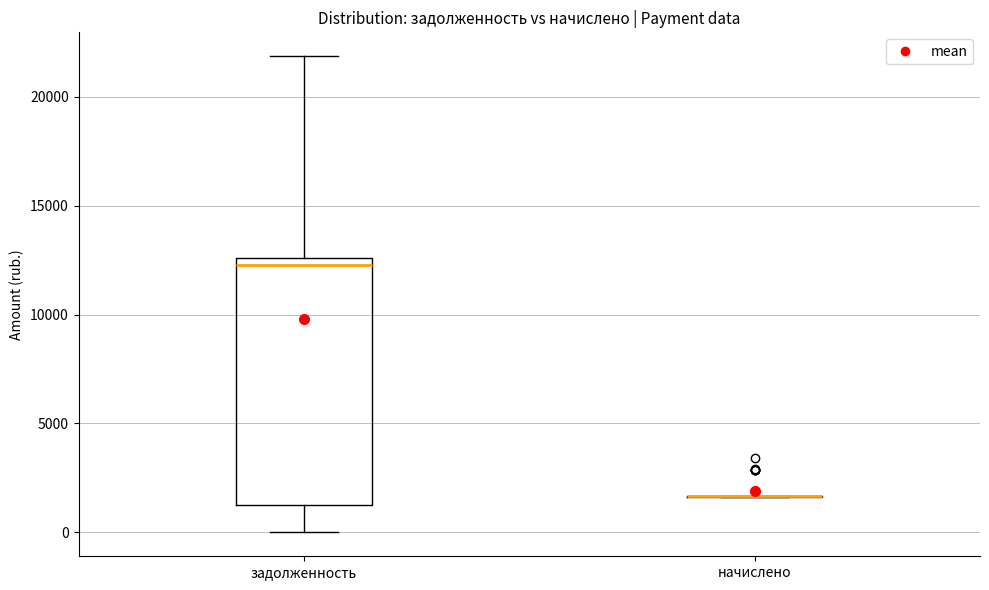

Comparing the boxes themselves (not the whiskers), which one is the tallest?

задолженность